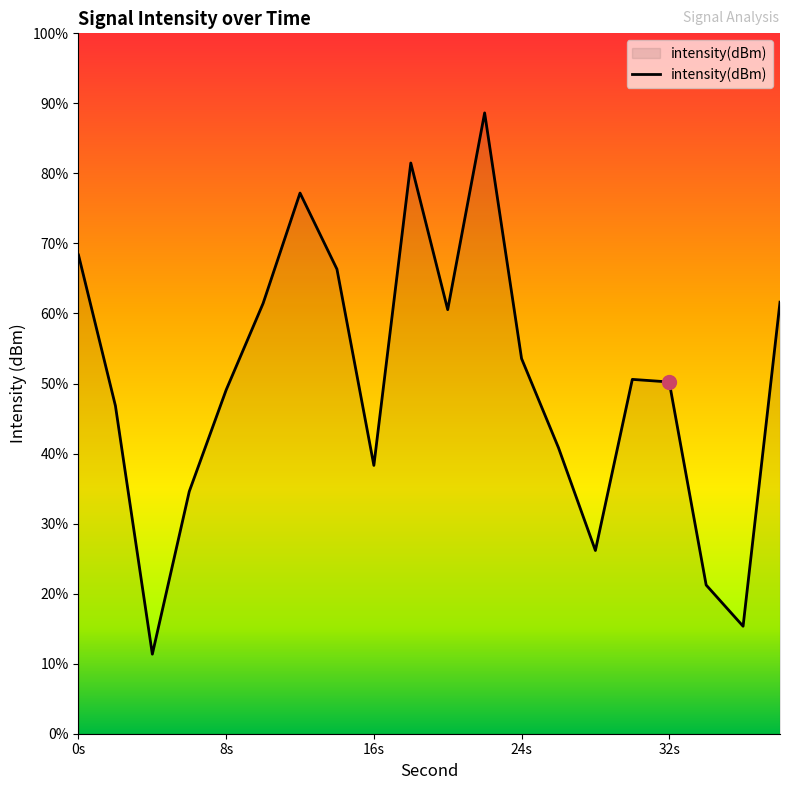

Where is the data nearest to the value -133?

24s